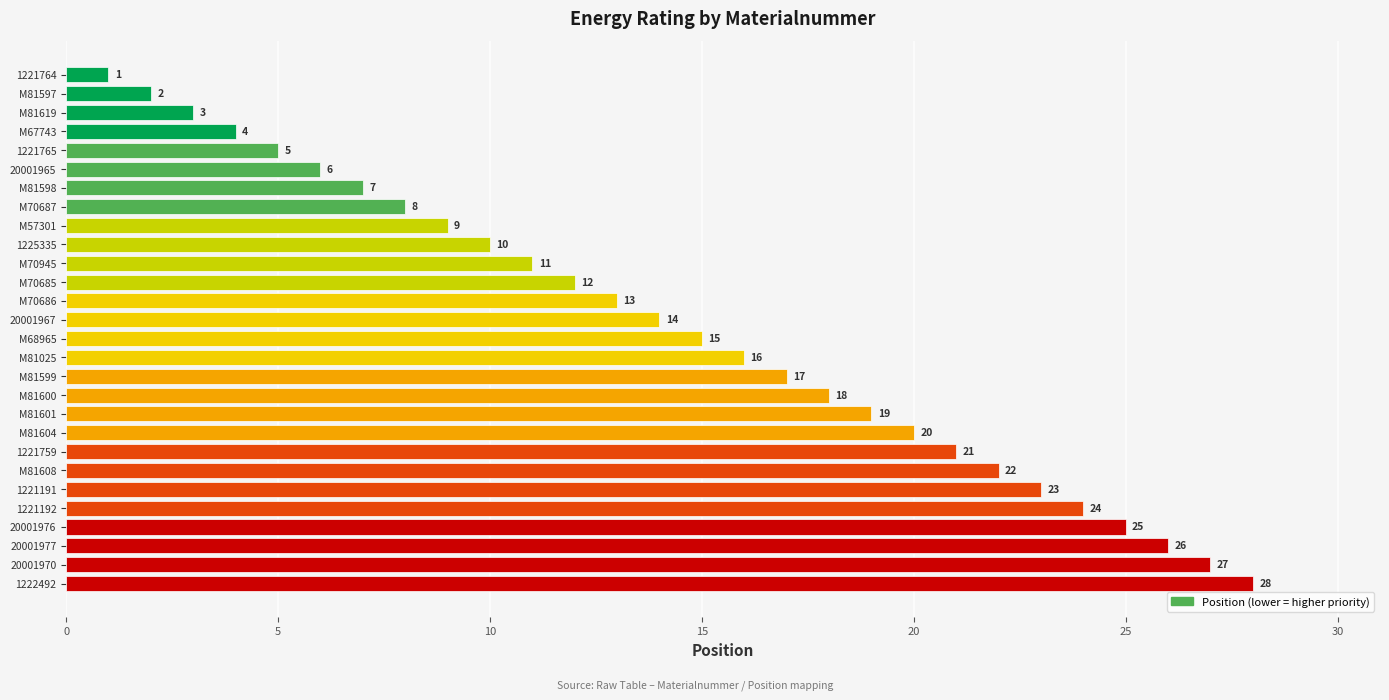

What is the ratio of the value at M81600 to the value at M81608?

0.8